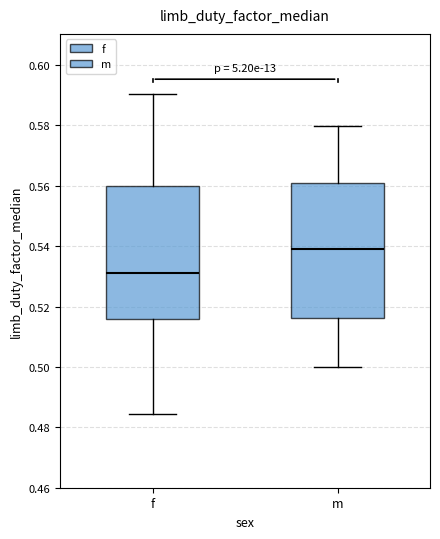

Reading left to right, transcribe this box plot: for each box, give where its median line is, the range the box spans, and where its two whiskers end, as read against the y-axis. The values are not printed on the chart, so give them approximately, as read against the axis.

f: median 0.532, box 0.516 to 0.560, whiskers 0.484 to 0.590
m: median 0.538, box 0.516 to 0.562, whiskers 0.500 to 0.580